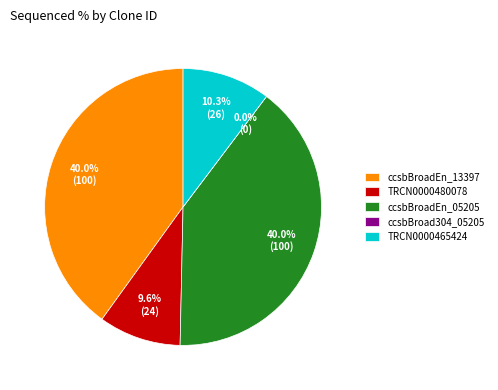

Rank the categories by value from highest to lowest.

ccsbBroadEn_13397, ccsbBroadEn_05205, TRCN0000465424, TRCN0000480078, ccsbBroad304_05205